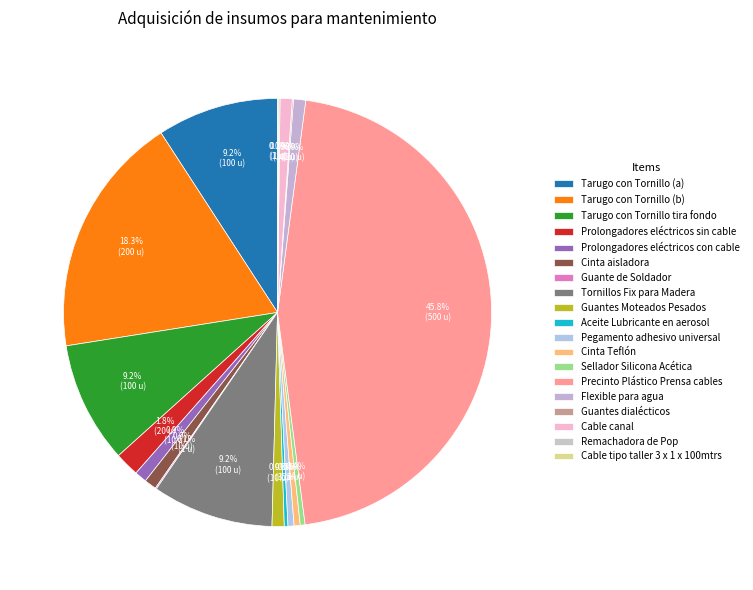

To the nearest percent, what percentage of the pie is Tarugo con Tornillo tira fondo?

9%